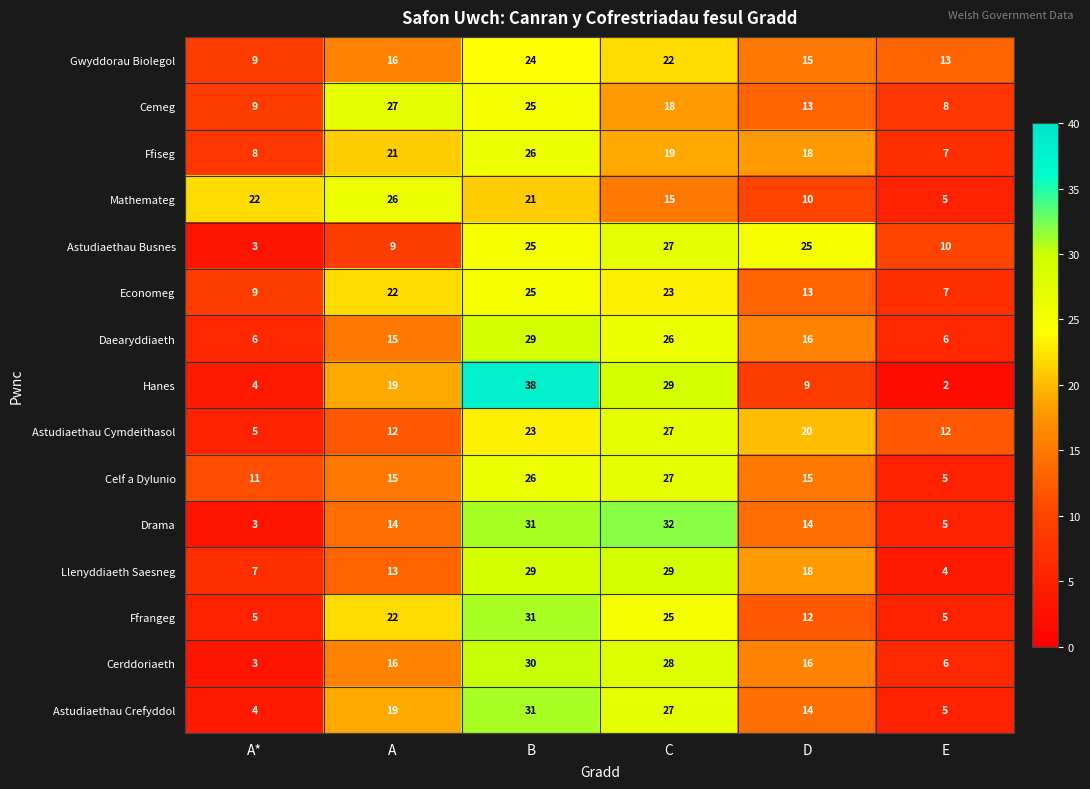

Which series has the largest total across all categories?

Hanes